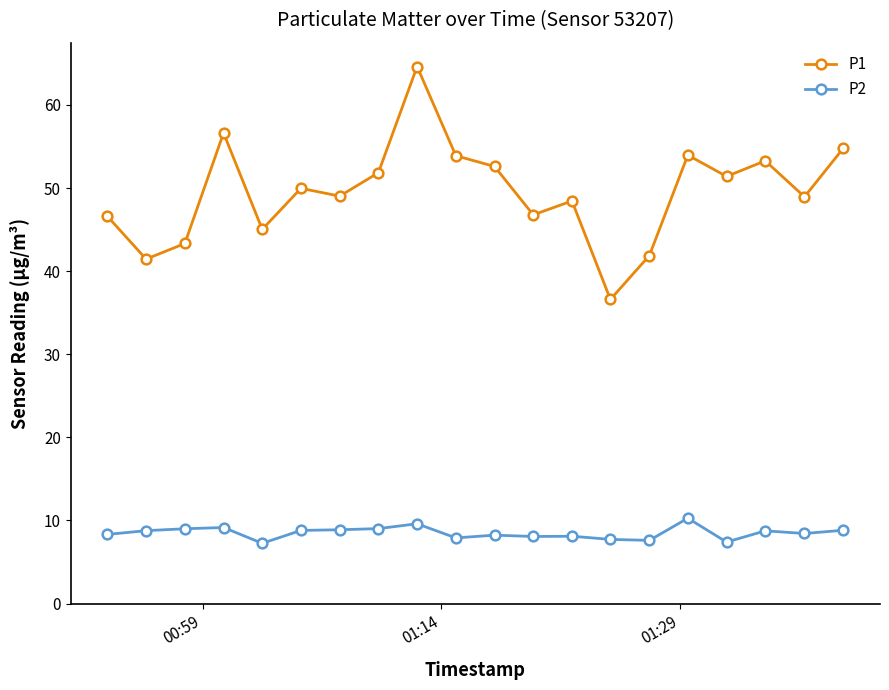

How many data points does each series have?

20